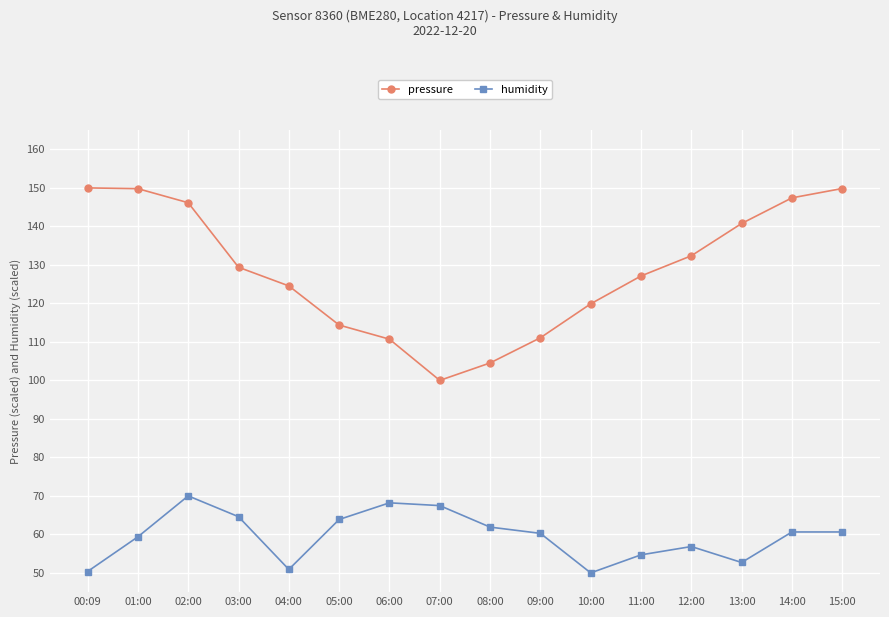

What is the smallest value displayed?

50.0